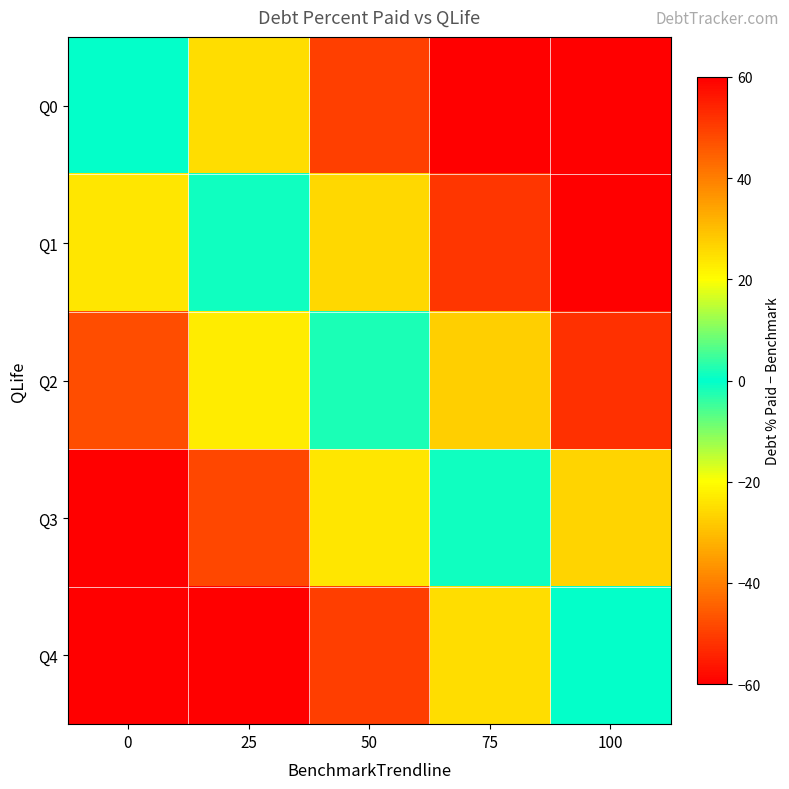

Count the number of data series in this chart.

5